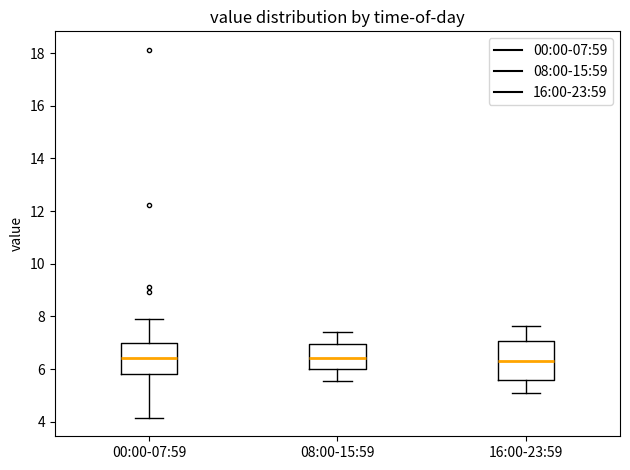

Where does the median line of the box for 08:00-15:59 sit on the y-axis? The values are not printed on the chart, so give them approximately, as read against the axis.

6.4